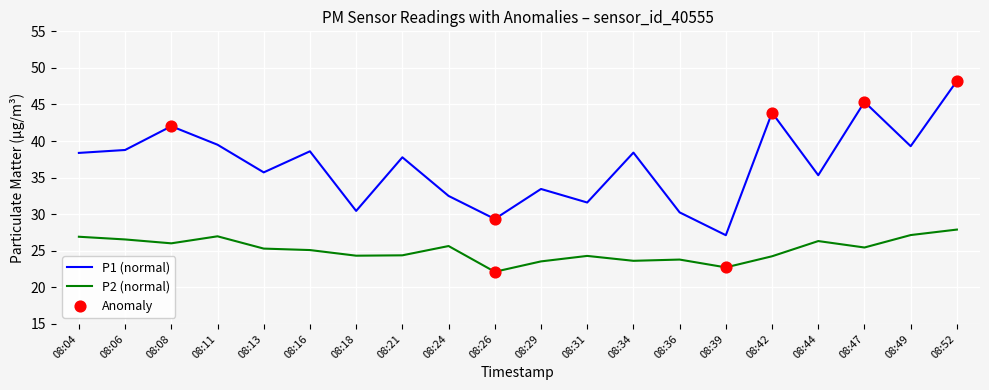

What is the spread (max minus min) of values at 08:13?

10.4